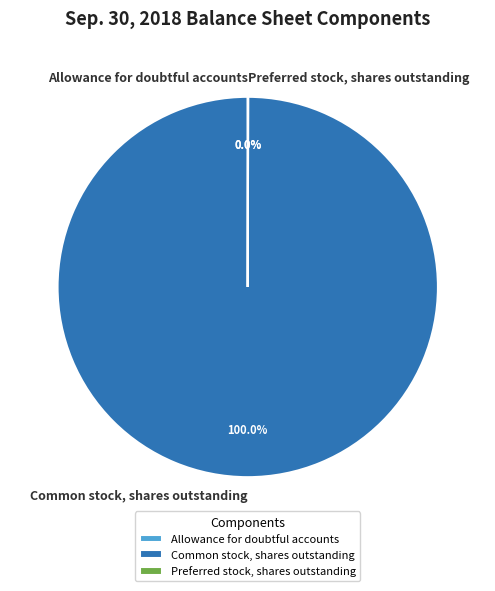

Which category has the biggest portion of the pie?

Common stock, shares outstanding